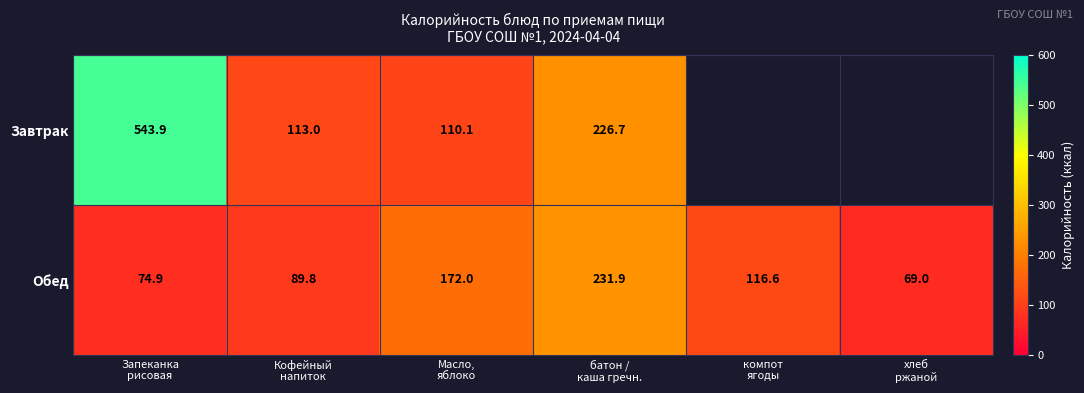

What is the smallest value displayed?

69.0